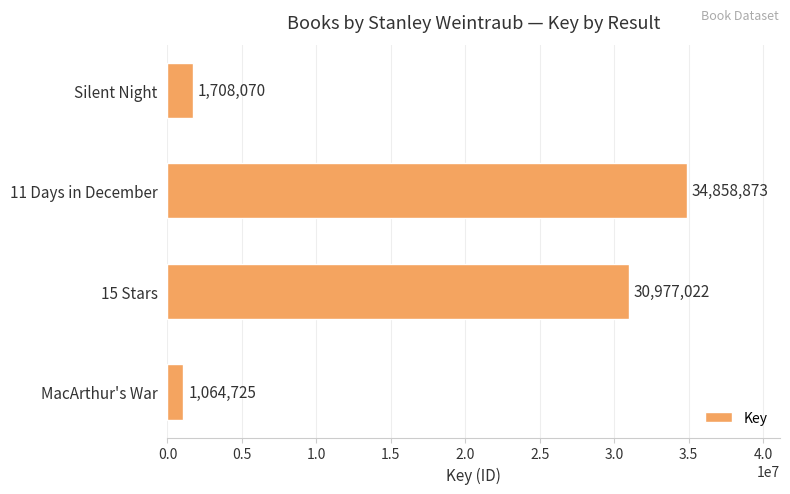

Is it true that the value at 15 Stars is 30977022?

True